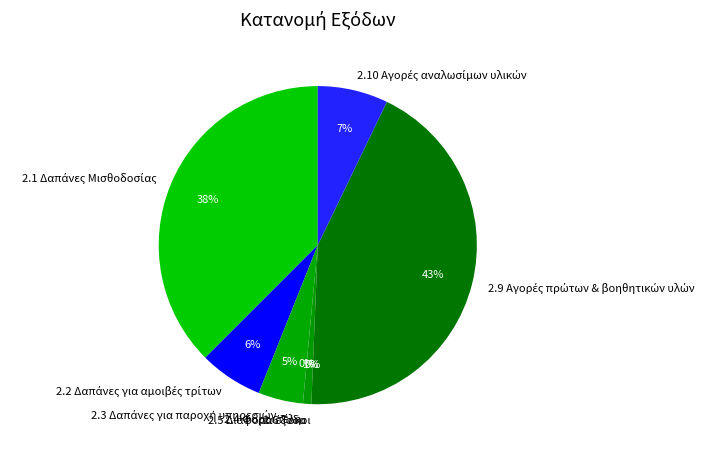

To the nearest percent, what percentage of the pie is 2.5 Διάφορα έξοδα?

1%